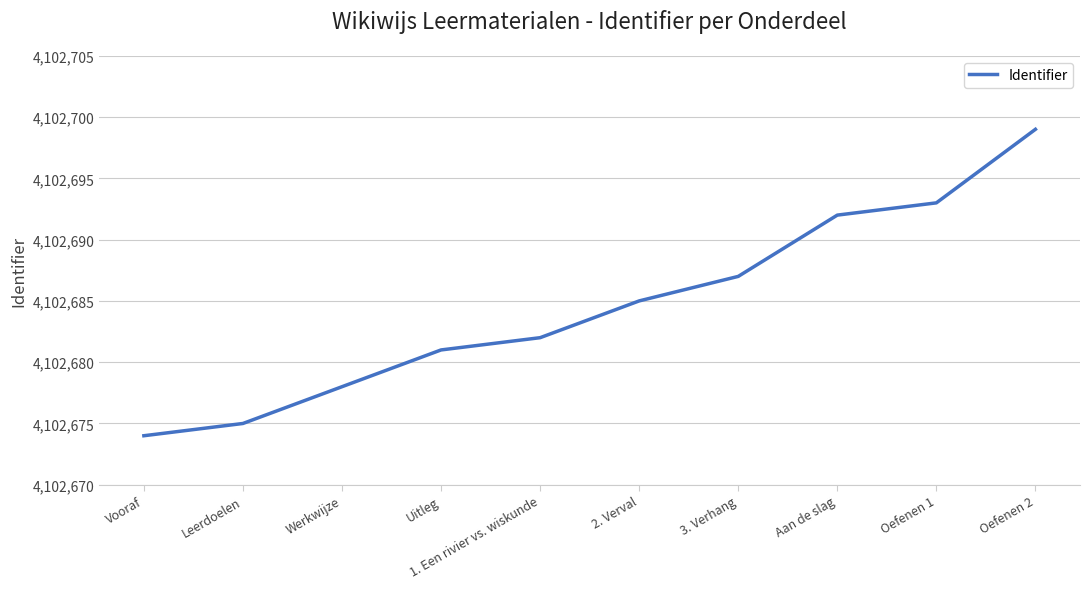

What is the smallest value displayed?

4102674